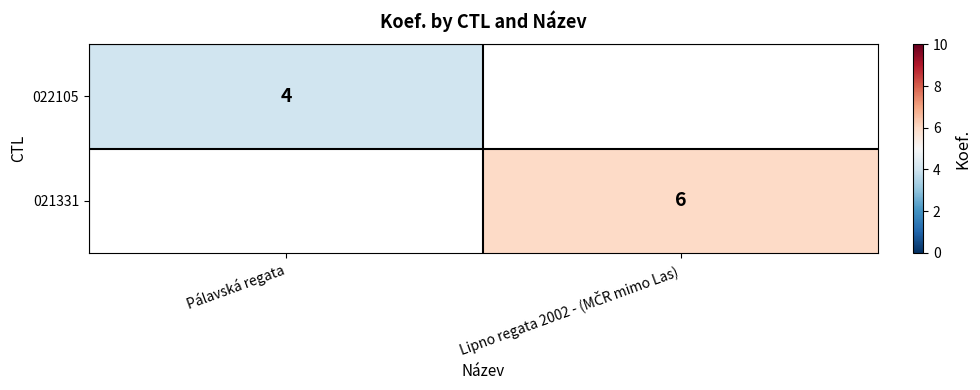

What is the greatest value displayed?

6.0